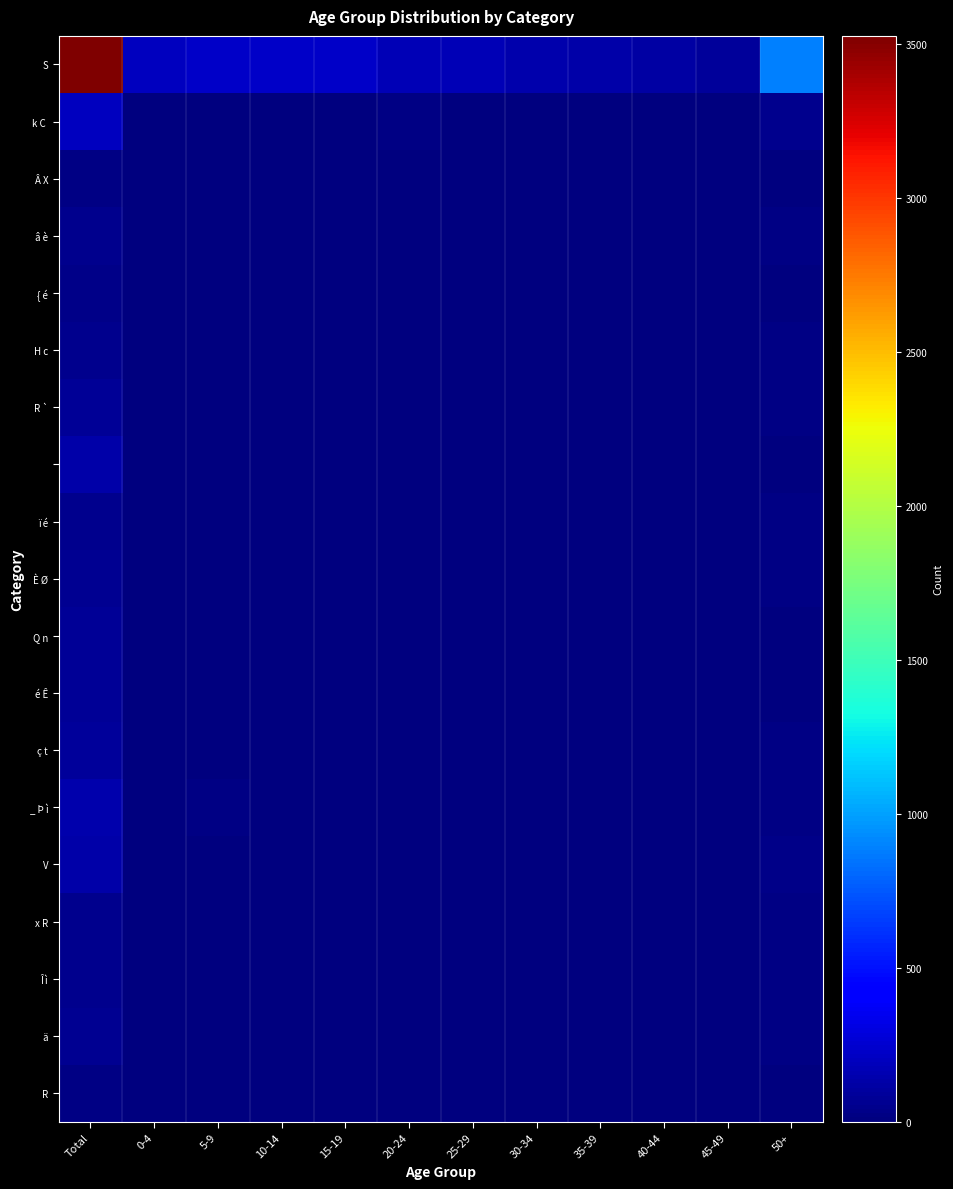

What is the total value across all series at 20-24?

254